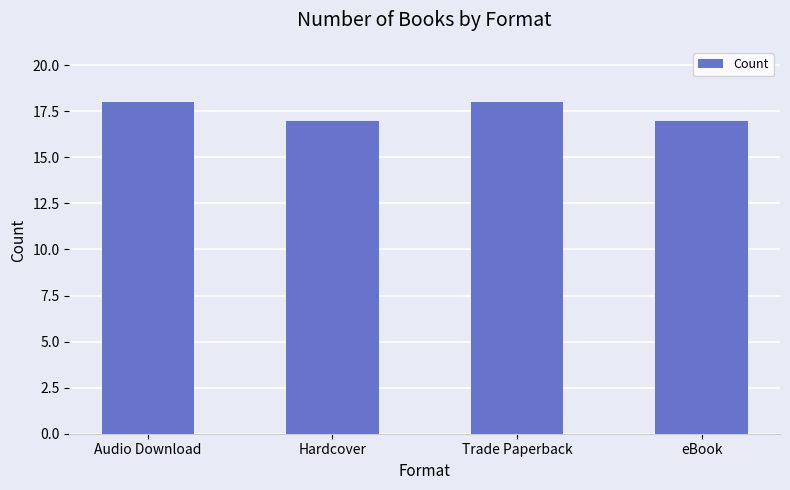

What is the label of the 3rd bar from the left?

Trade Paperback